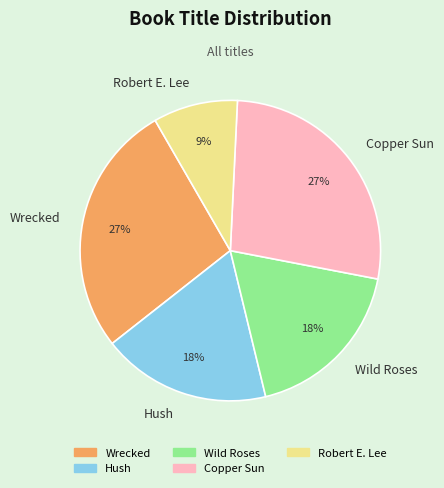

True or false: Wrecked accounts for 27% of the total.

True